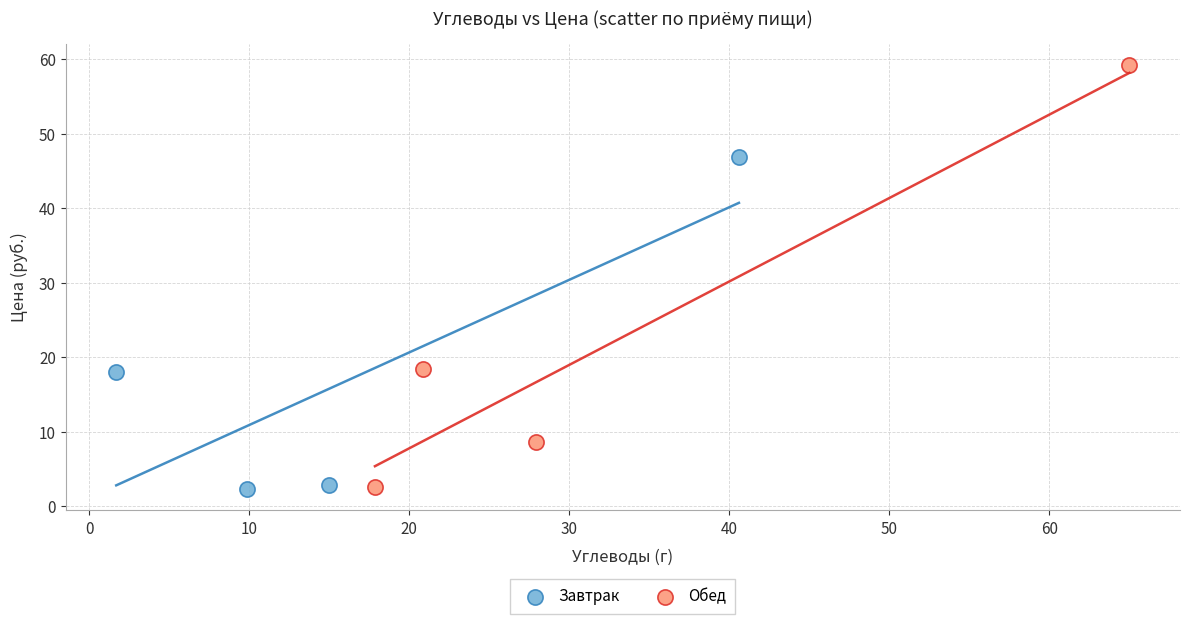

Which series has the widest spread of Y values?

Обед